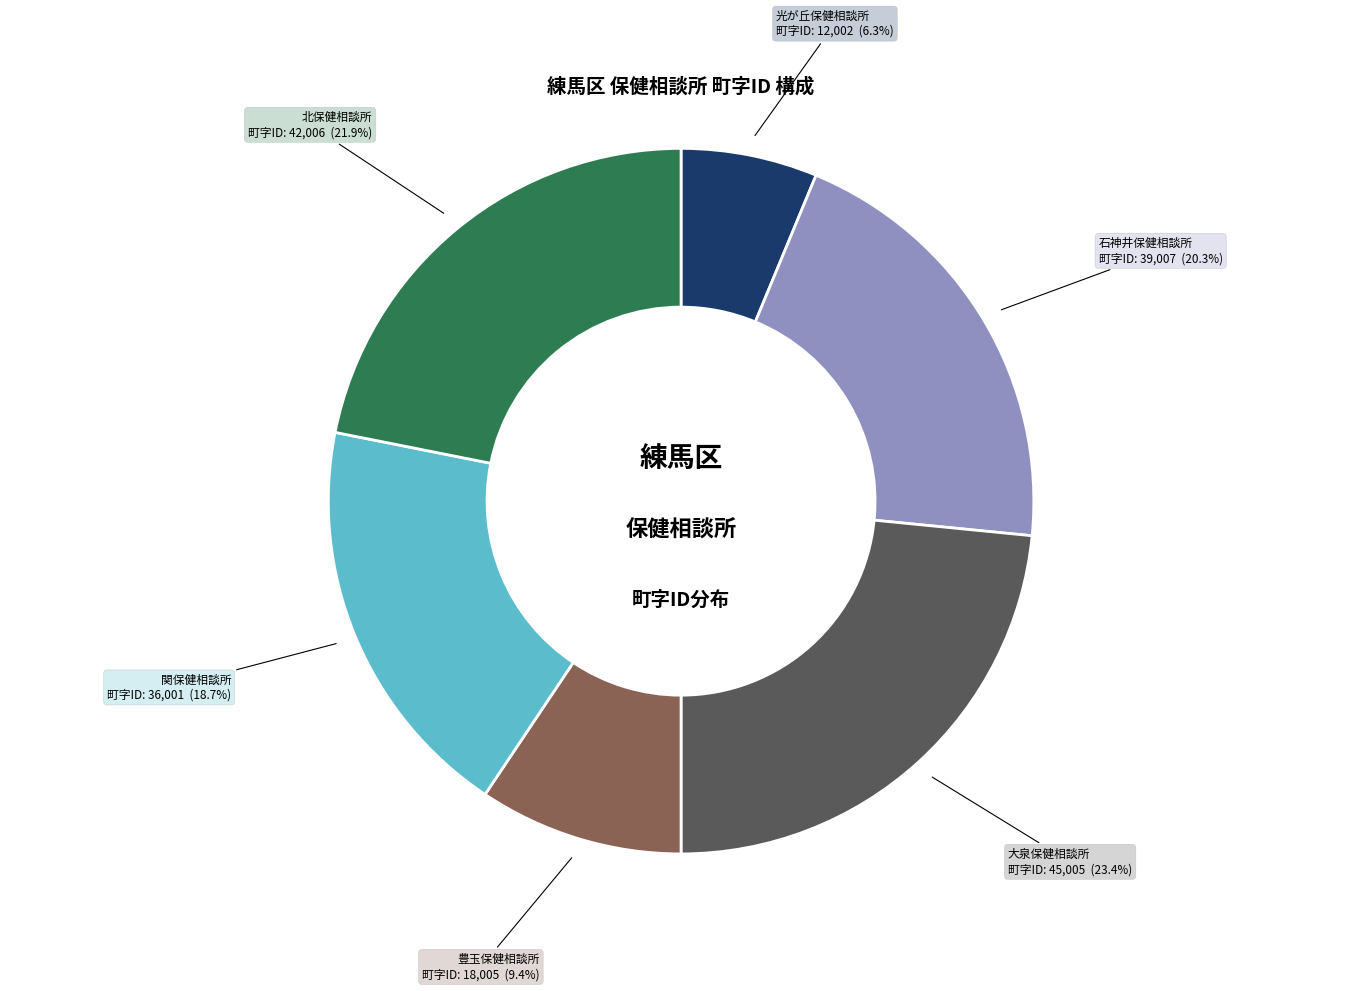

To the nearest percent, what is the difference between the largest and smallest slice percentages?

17%